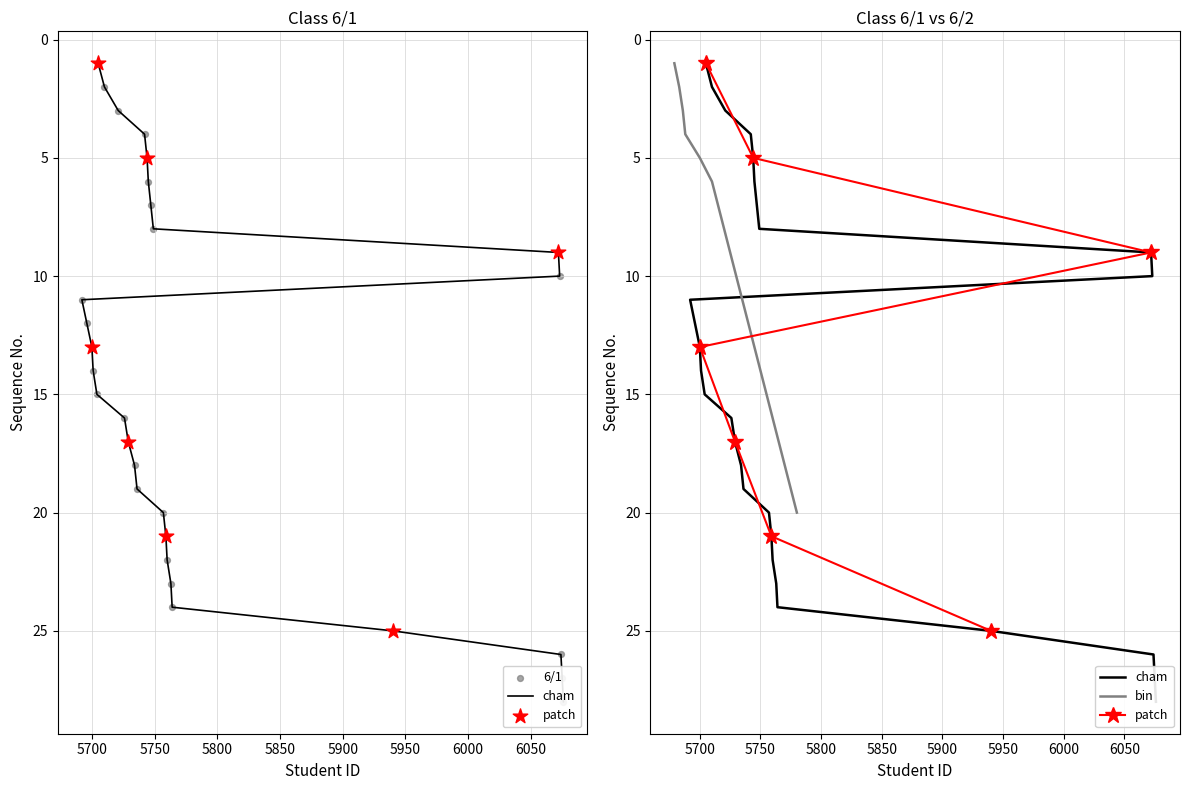

What is the maximum value for bin?

20